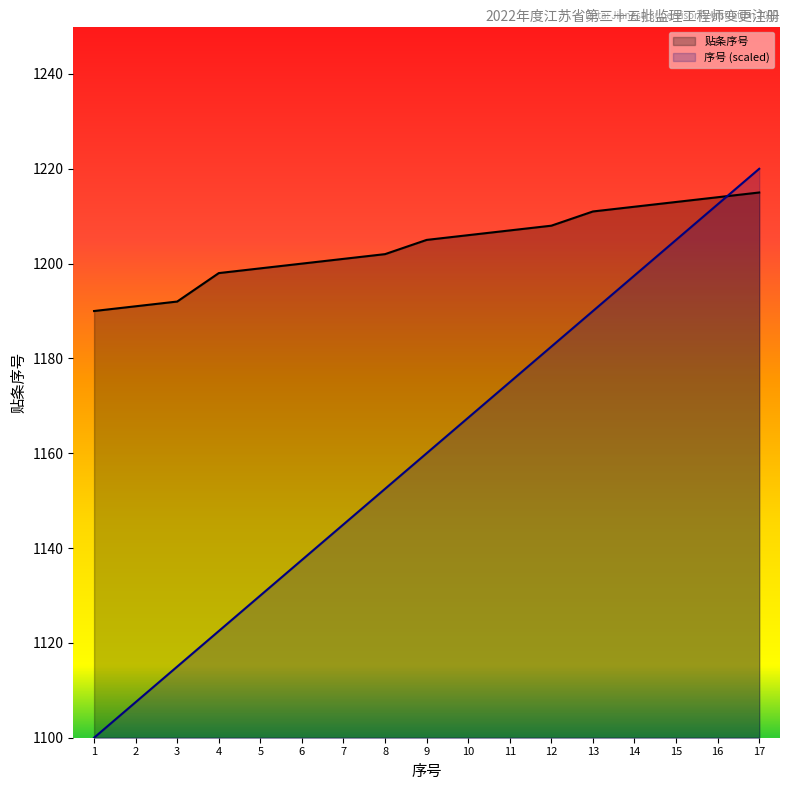

Reading right to left, list all the values displayed in this chart.

贴条序号: 17=1215.0	16=1214.0	15=1213.0	14=1212.0	13=1211.0	12=1208.0	11=1207.0	10=1206.0	9=1205.0	8=1202.0	7=1201.0	6=1200.0	5=1199.0	4=1198.0	3=1192.0	2=1191.0	1=1190.0
序号: 17=1220.0	16=1212.5	15=1205.0	14=1197.5	13=1190.0	12=1182.5	11=1175.0	10=1167.5	9=1160.0	8=1152.5	7=1145.0	6=1137.5	5=1130.0	4=1122.5	3=1115.0	2=1107.5	1=1100.0